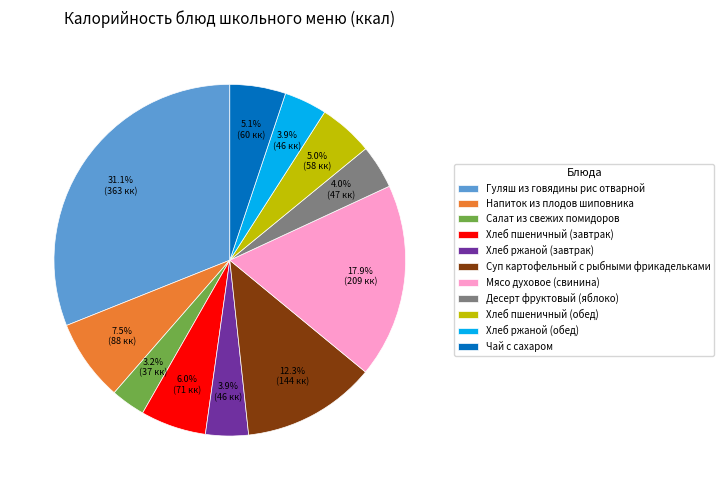

To the nearest percent, what is the difference between the largest and smallest slice percentages?

28%